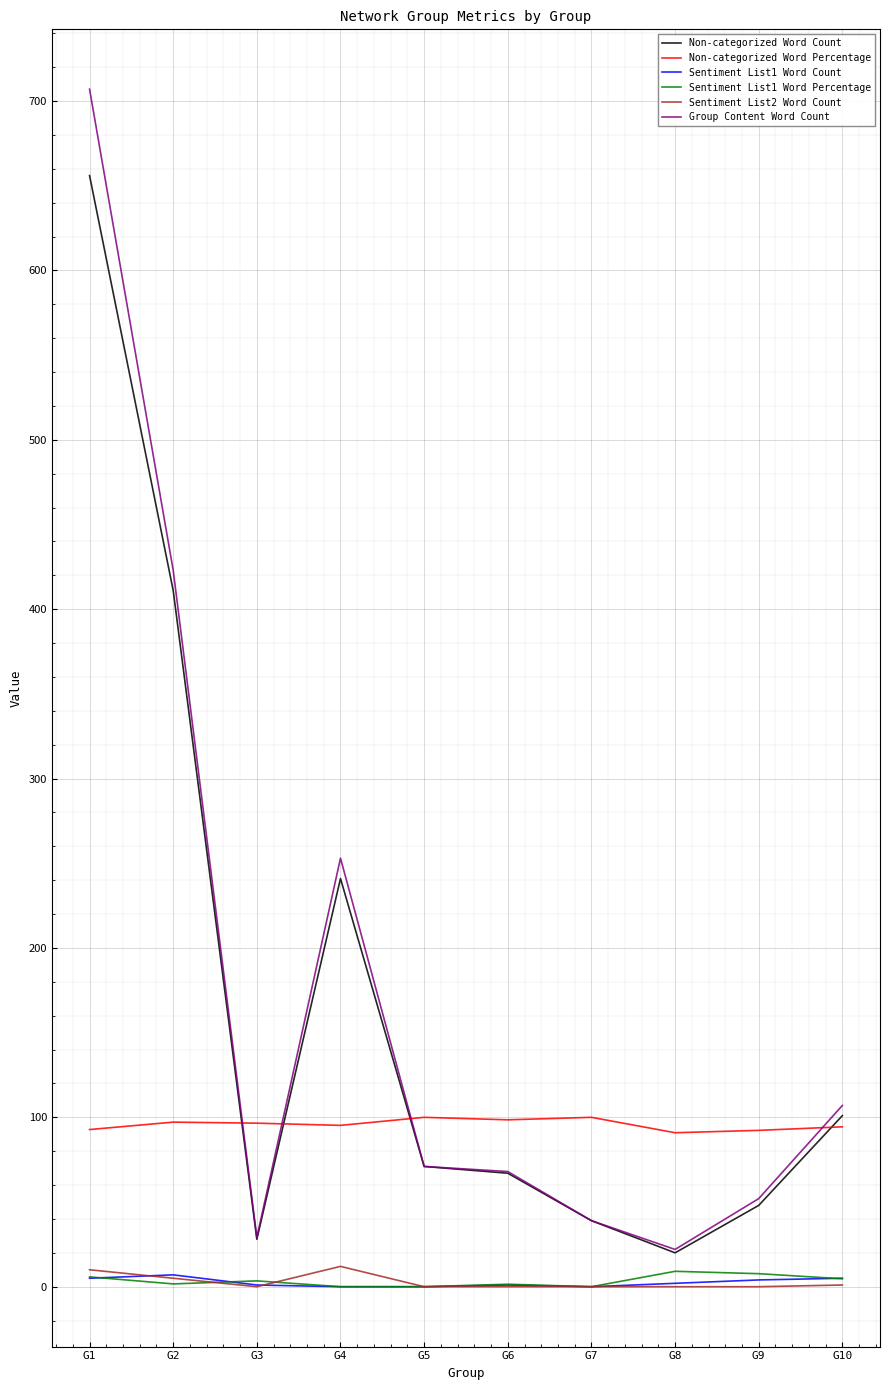

True or false: Sentiment List1 Word Percentage and Non-categorized Word Percentage intersect in this chart.

False